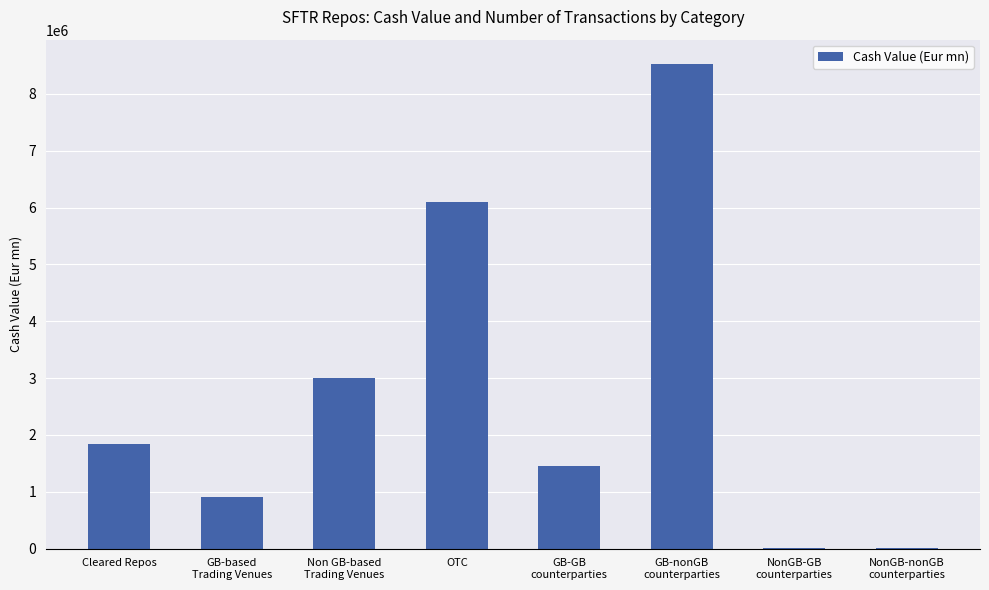

What is the change in value from Cleared Repos to GB-GB
counterparties?

-390326.4